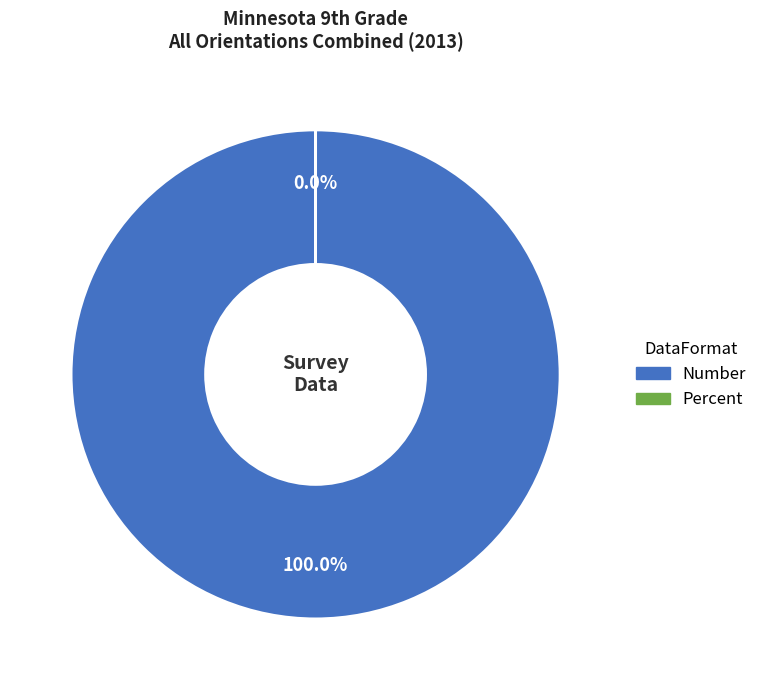

How many segments does this pie chart have?

2